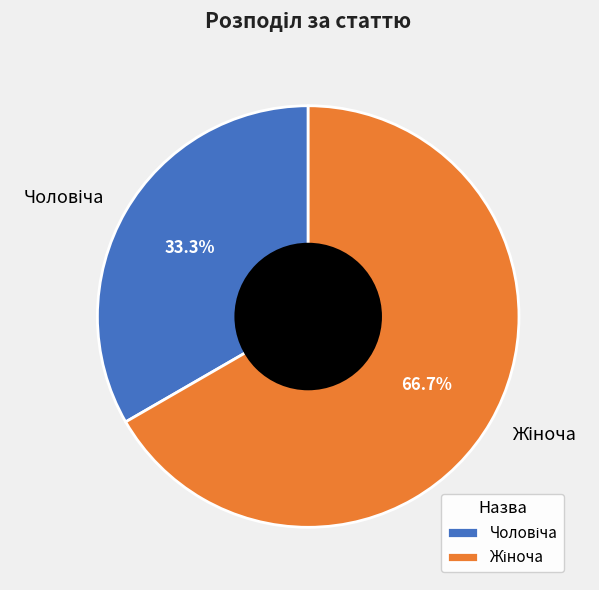

Is there a majority slice in this chart?

Yes